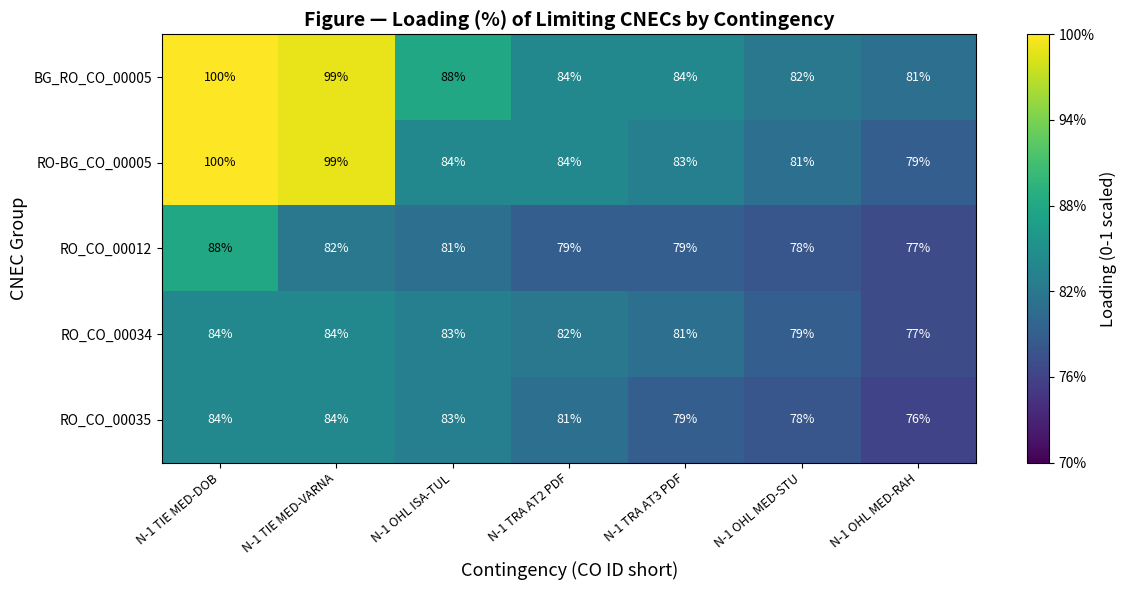

Which series has the largest range (max minus min)?

RO-BG_CO_00005